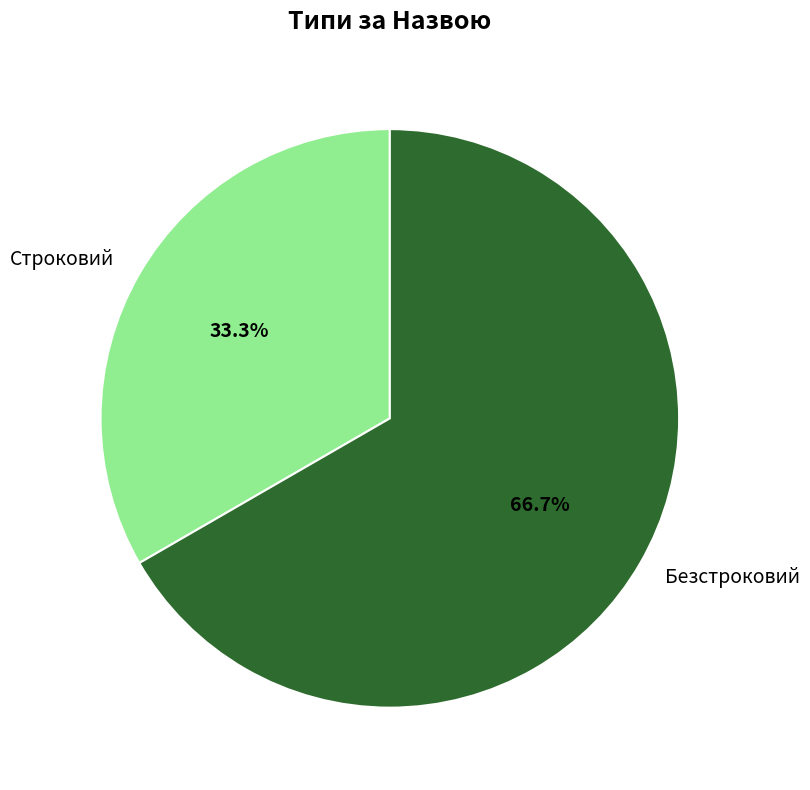

Count the number of slices in the pie.

2